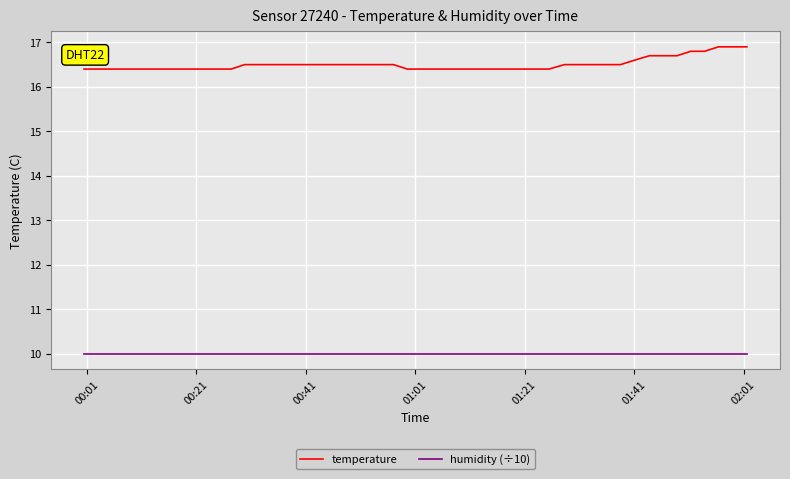

What is the greatest value displayed?

16.9